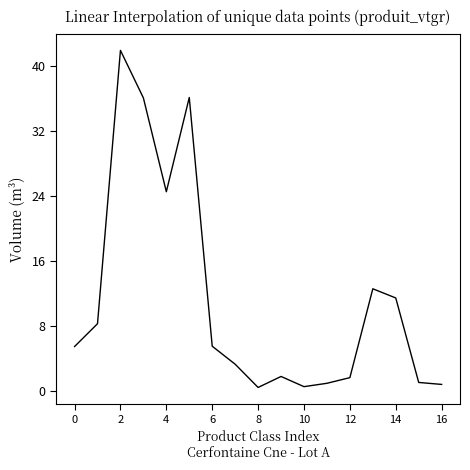

How many values exceed 5?

9